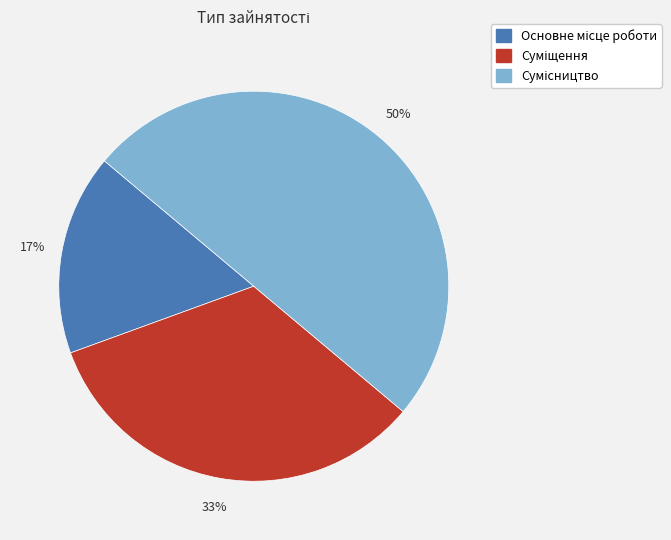

To the nearest percent, what is the average slice percentage?

33%